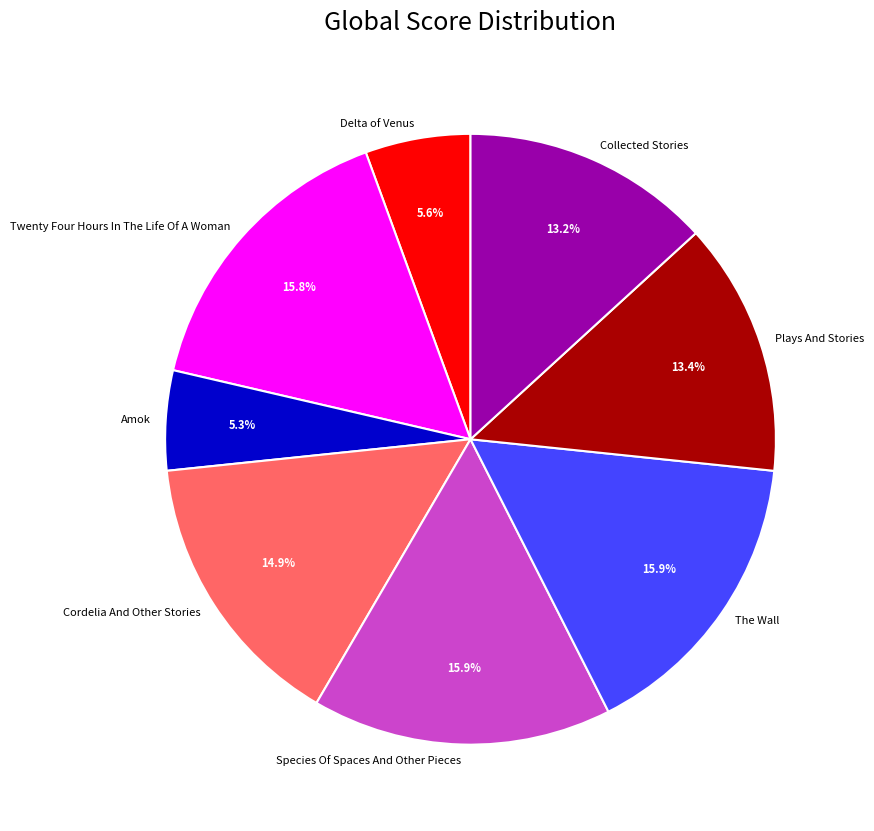

The Amok slice represents 1% of the pie. True or false?

False